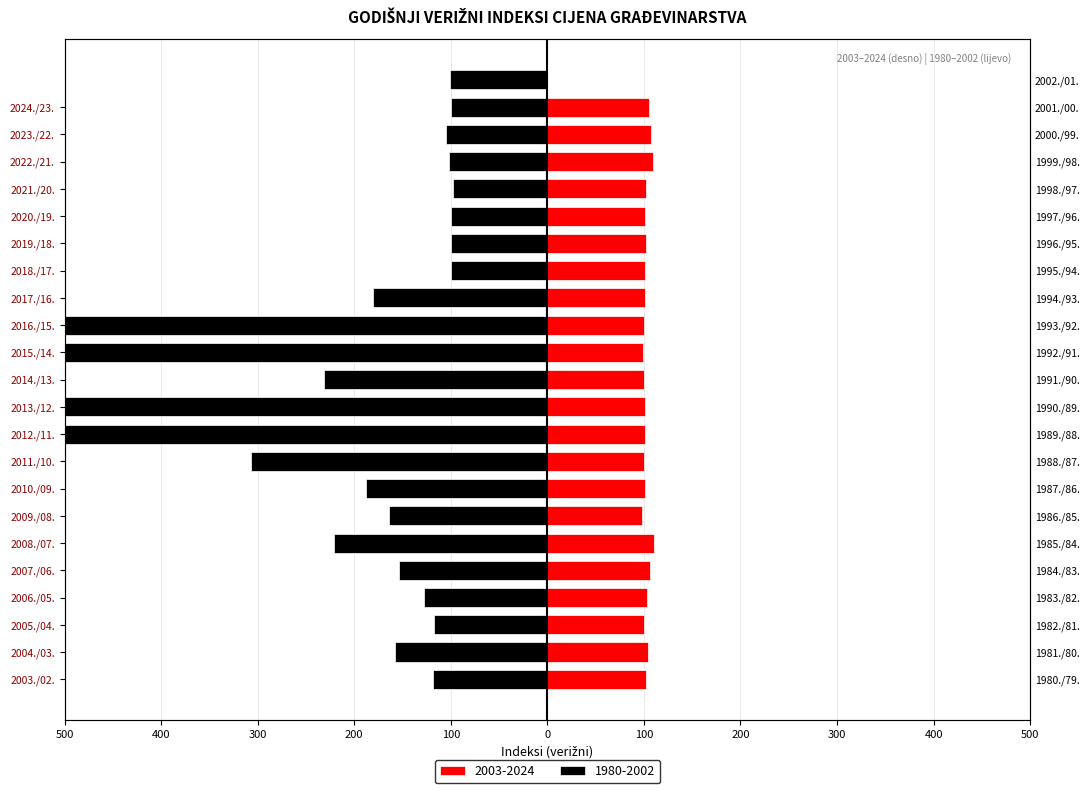

What is the difference between the maximum and minimum values?

12.4